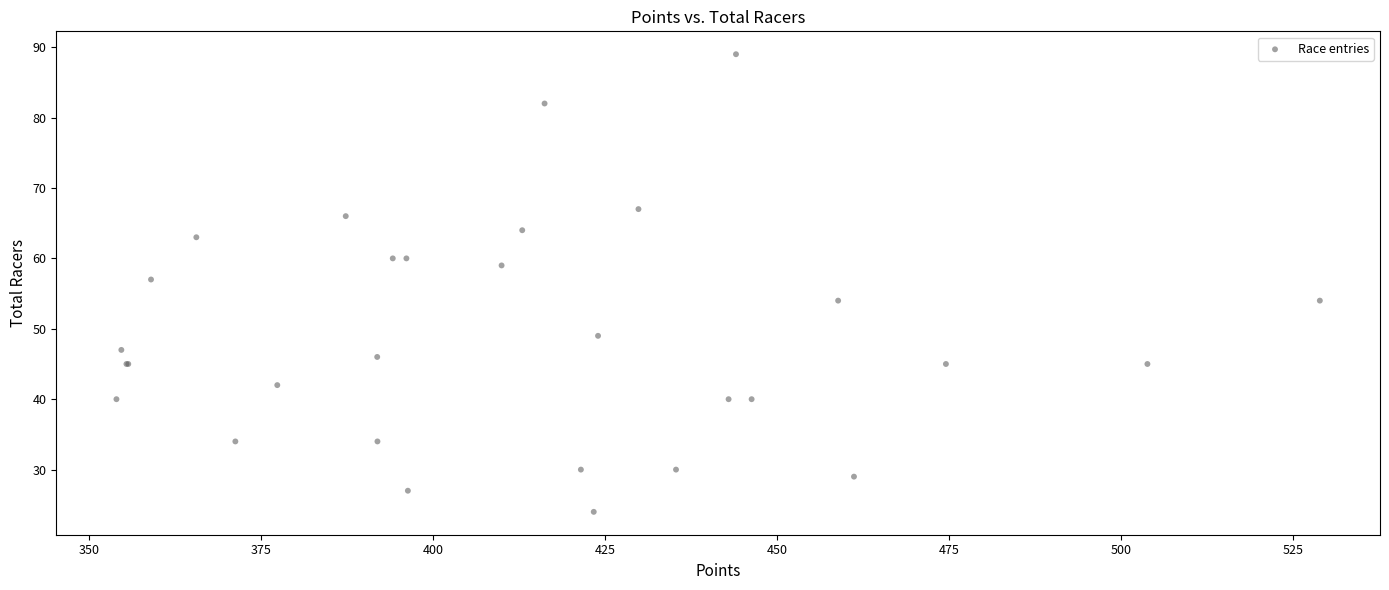

What Y value in the scatter plot is closest to 56?

57